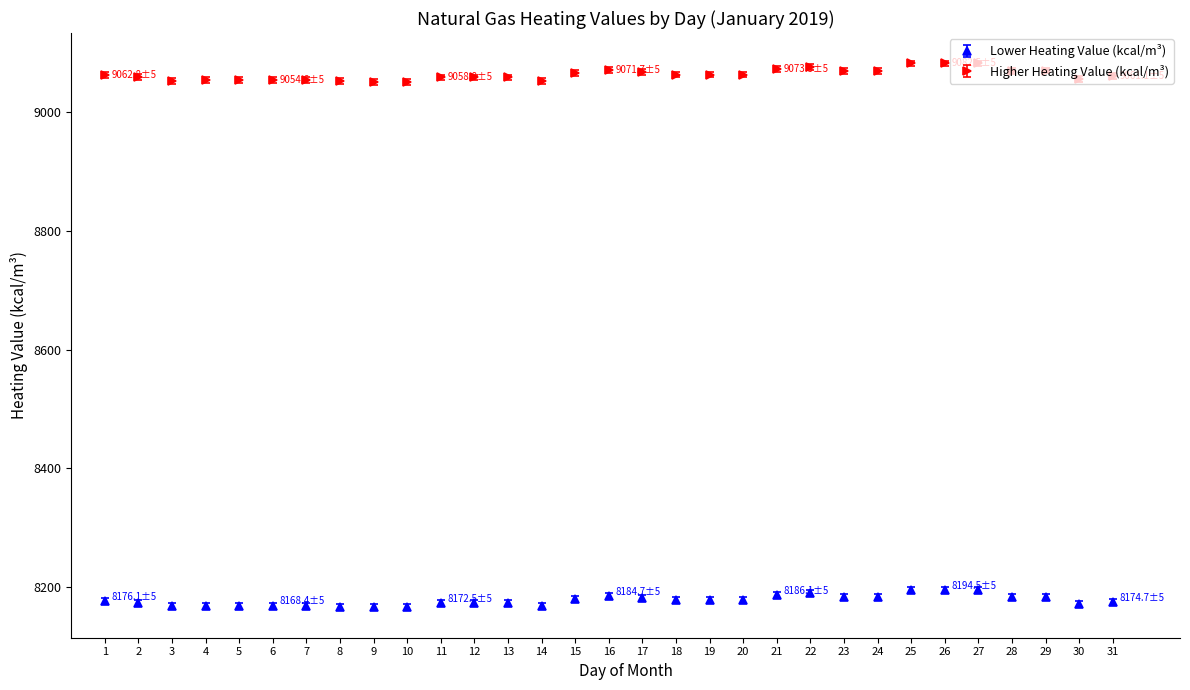

At how many categories does at least one series exceed 8246?

31